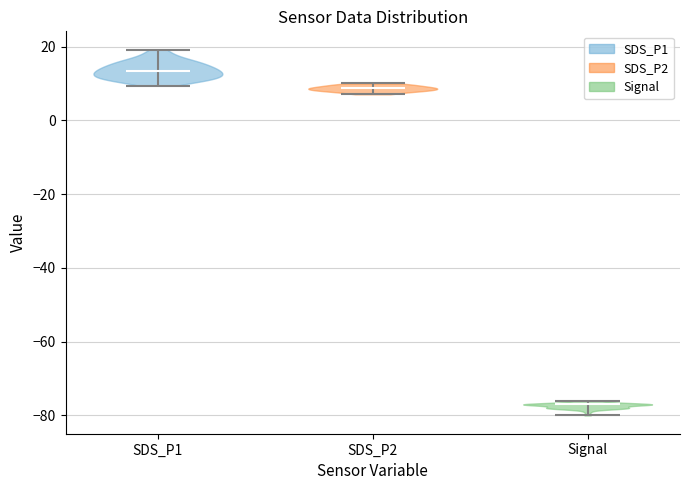

Reading left to right, read every violin against the y-axis: where its median line is, and the lowest and highest points it reaches. The values are not printed on the chart, so give them approximately, as read against the axis.

SDS_P1: median line 14, lowest point 10, highest point 20
SDS_P2: median line 8, lowest point 8, highest point 10
Signal: median line -76, lowest point -80, highest point -76